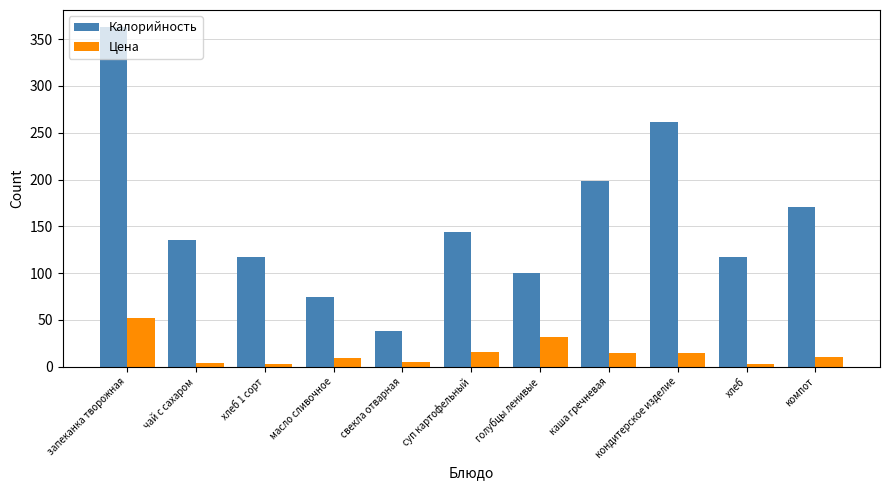

How many data points in Калорийность are less than 135?

5